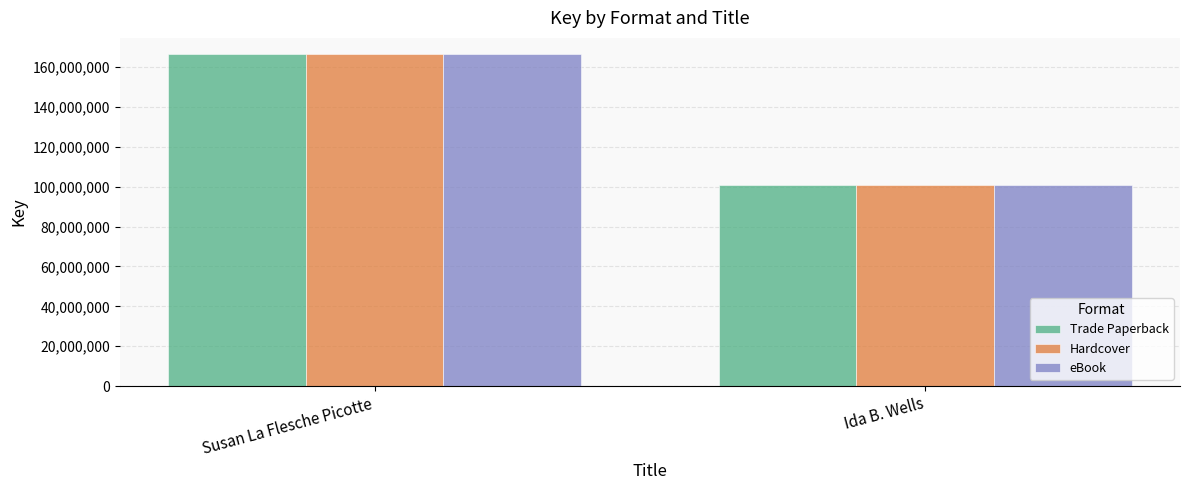

Does the chart contain stacked bars?

No